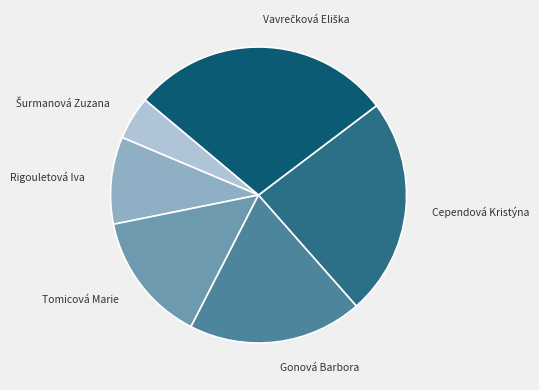

How many segments does this pie chart have?

6